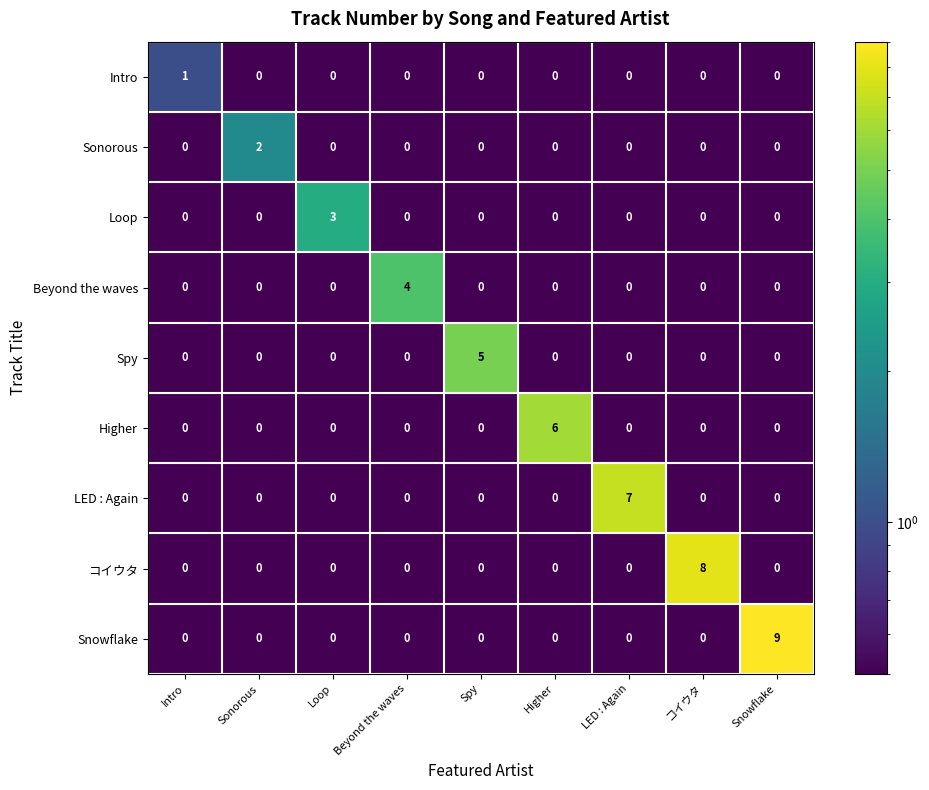

List the series in order of their peak value, highest first.

Snowflake, コイウタ, LED : Again, Higher, Spy, Beyond the waves, Loop, Sonorous, Intro